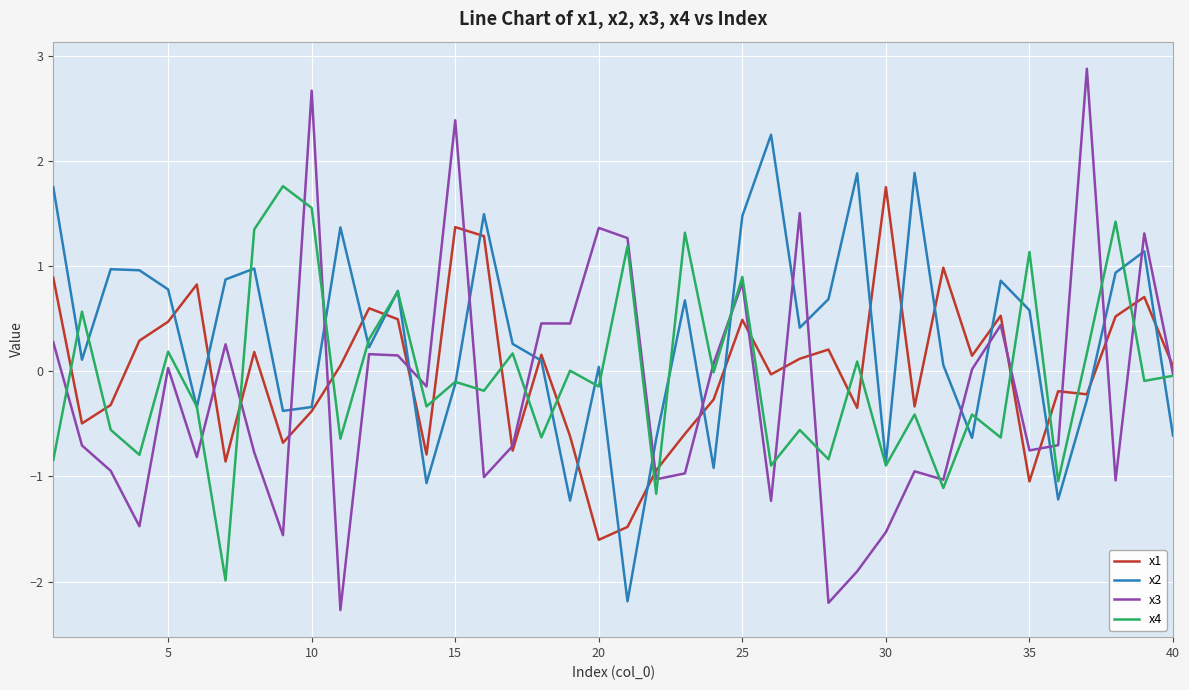

What is the highest value of the x3 series?

2.9